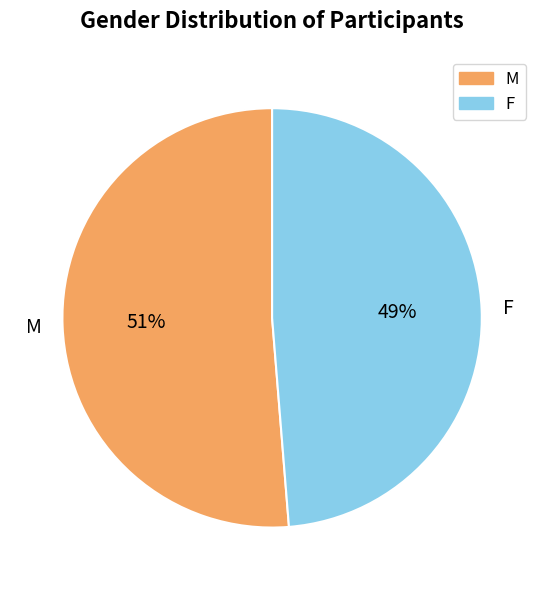

Which category has the smallest portion of the pie?

F